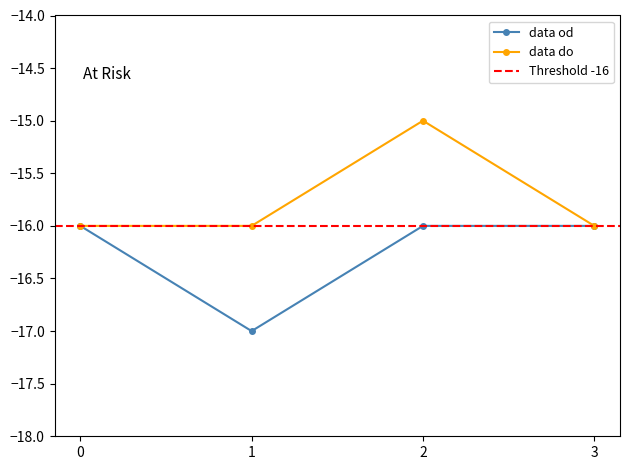

Reading left to right, list all the values displayed in this chart.

data od: -16	-17	-16	-16
data do: -16	-16	-15	-16